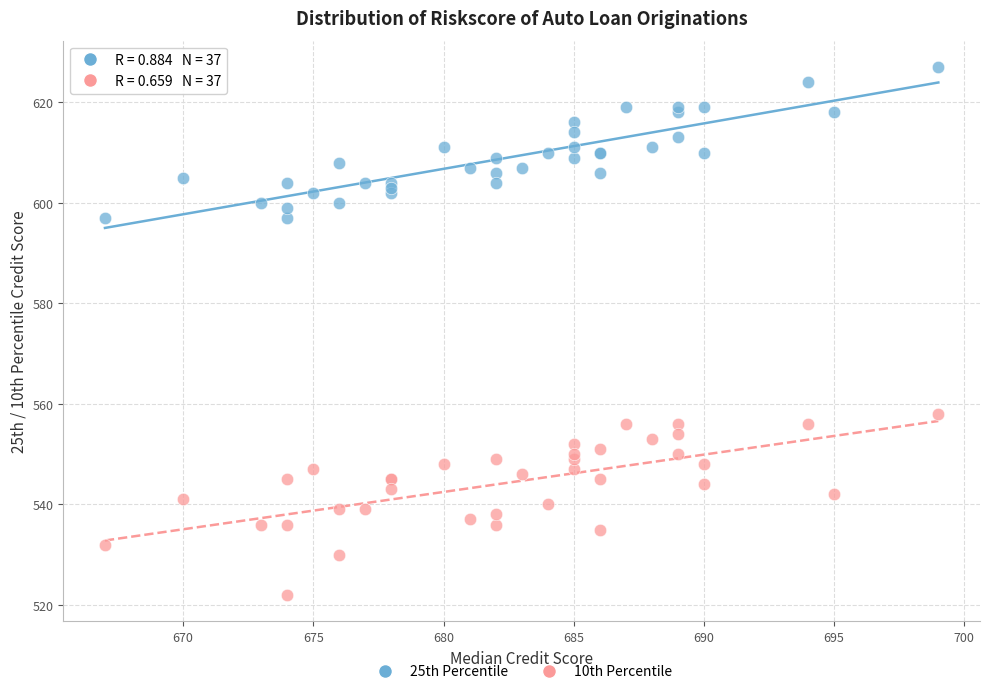

Across all series, what Y value is closest to 574?

558